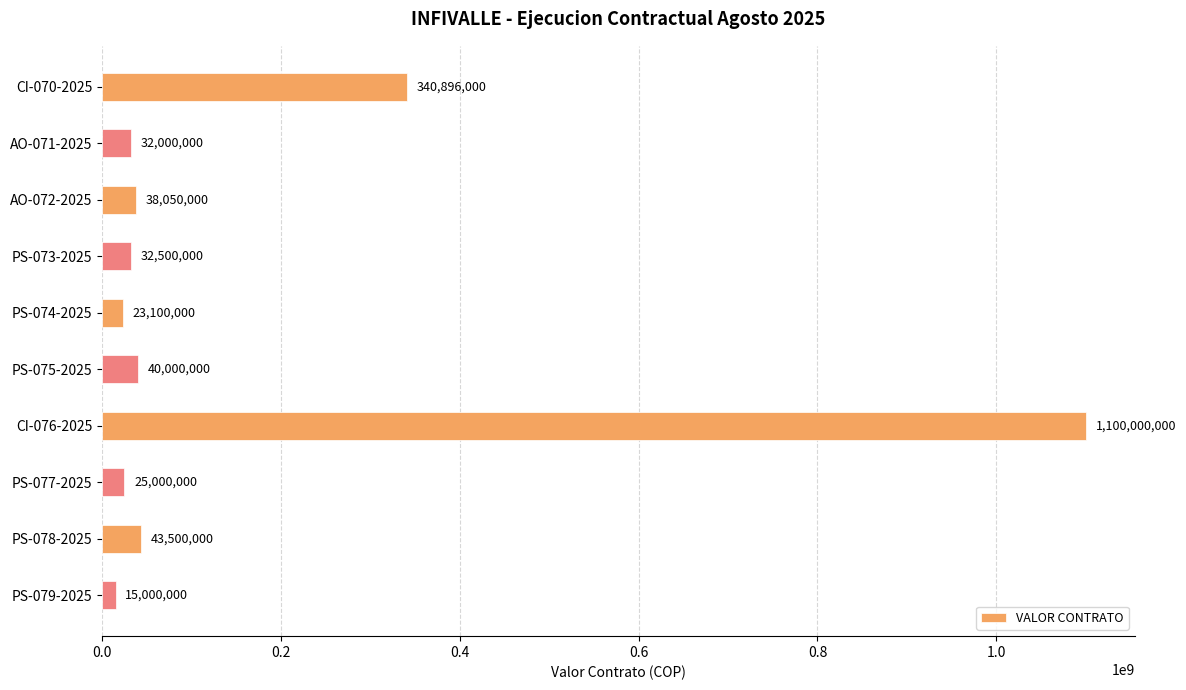

Which label corresponds to the largest value in the chart?

CI-076-2025